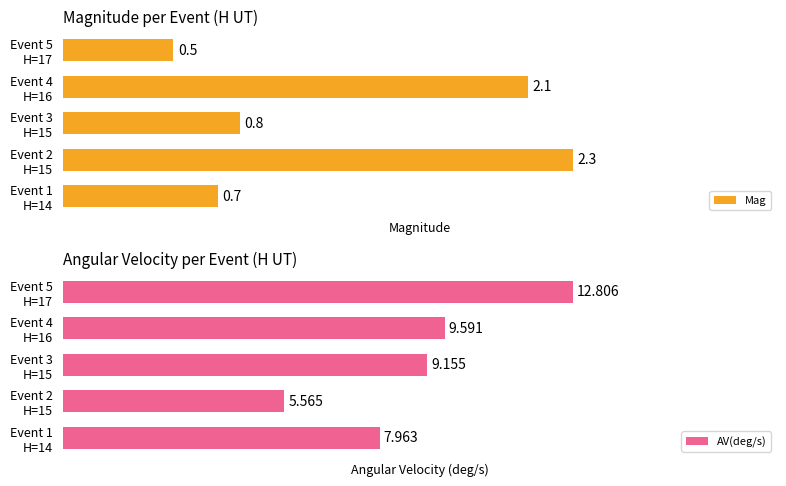

How many bars are there in total?

10